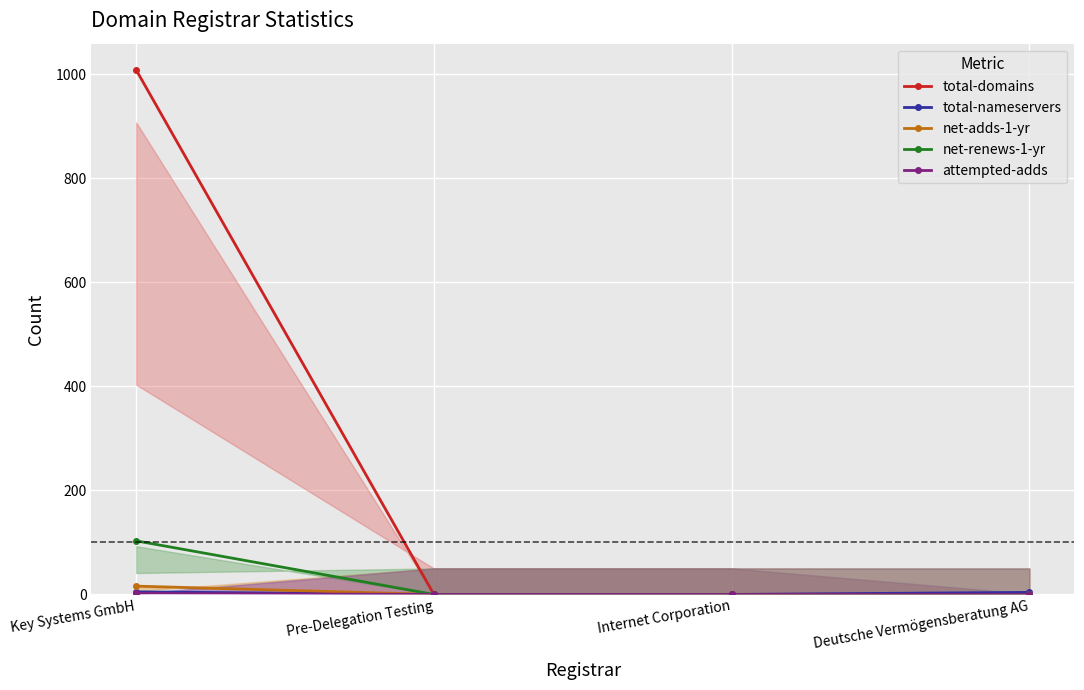

Between Pre-Delegation Testing and Key Systems GmbH, which is larger?

Key Systems GmbH